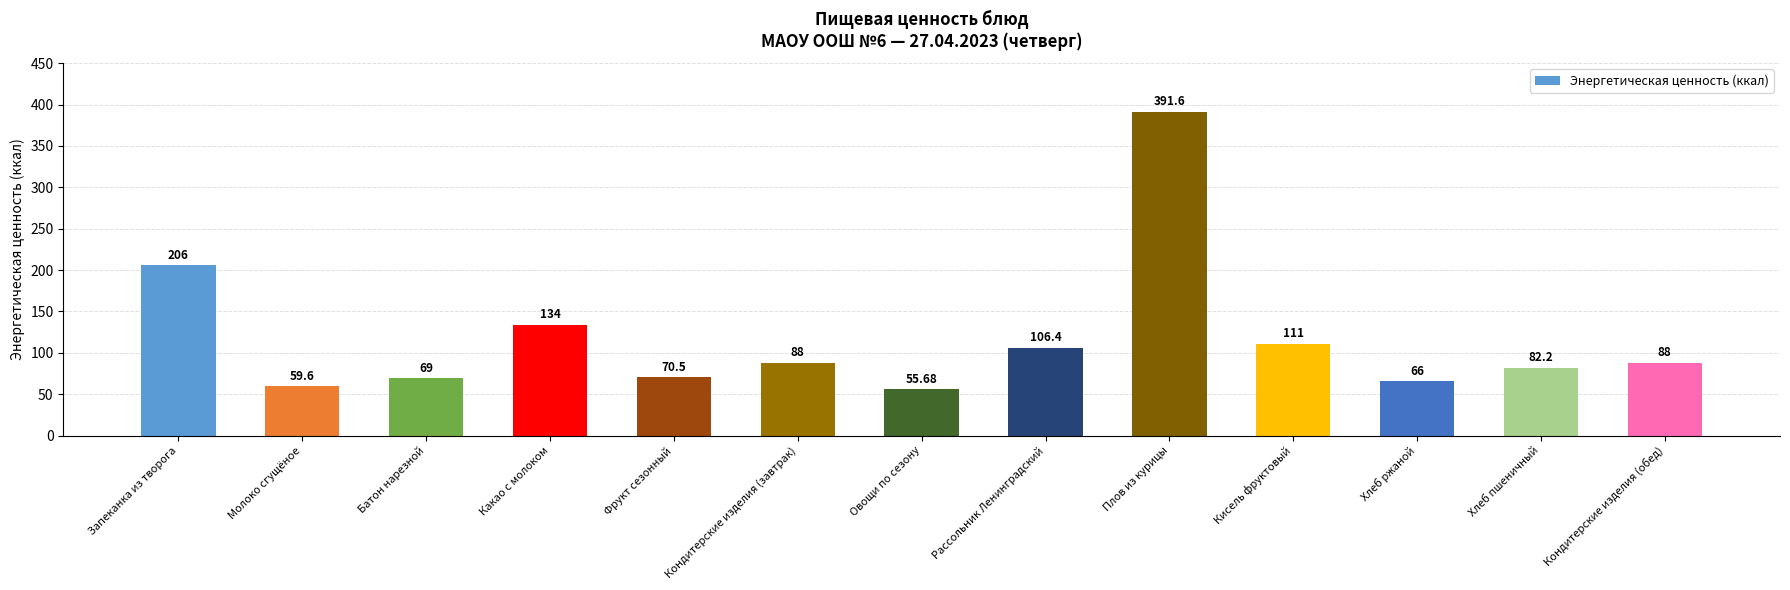

What is the change in value from Какао с молоком to Фрукт сезонный?

-63.5